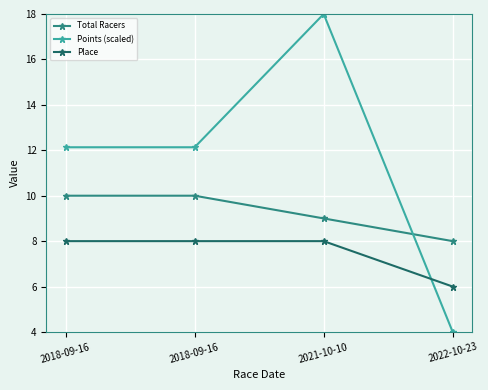

What are all the series names shown in the legend?

Total Racers, Points (scaled), Place